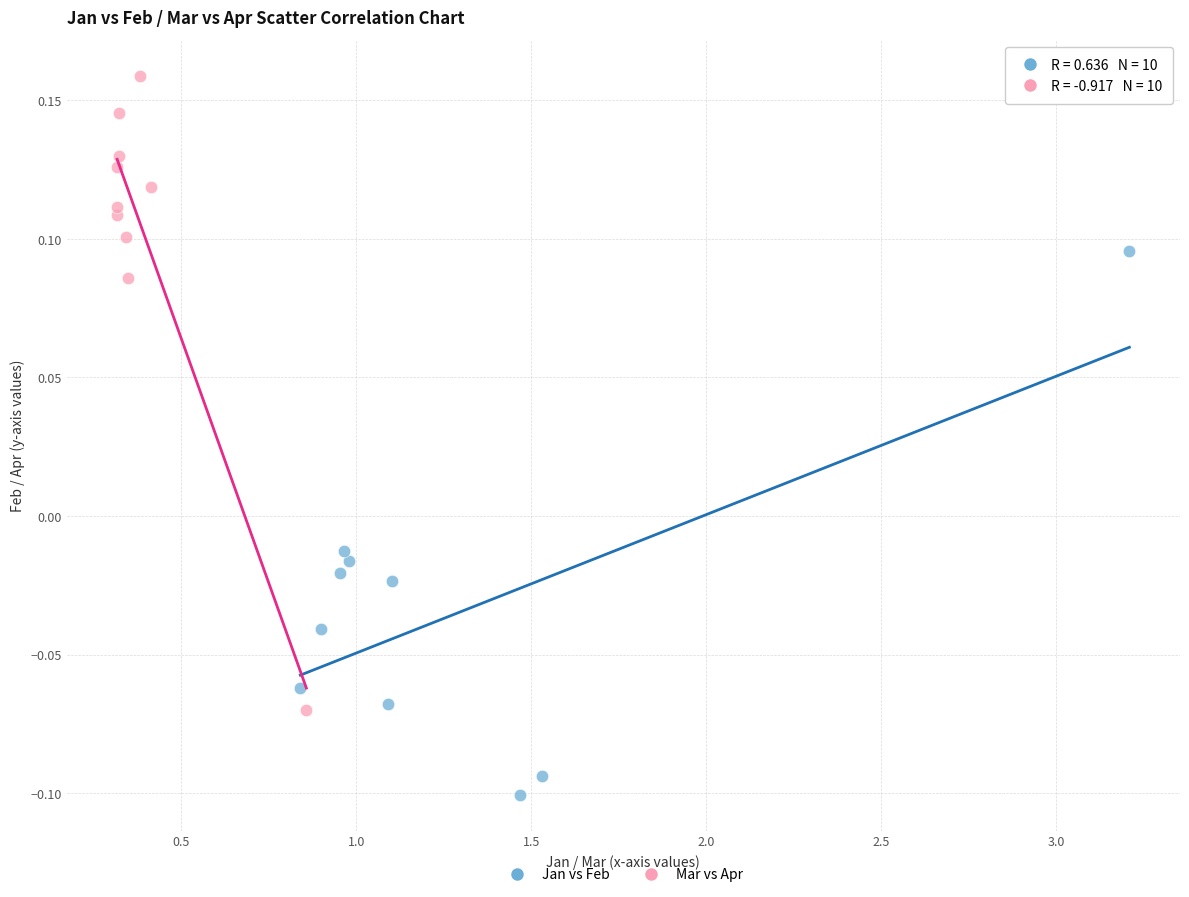

Which series reaches the minimum Y coordinate?

Jan vs Feb